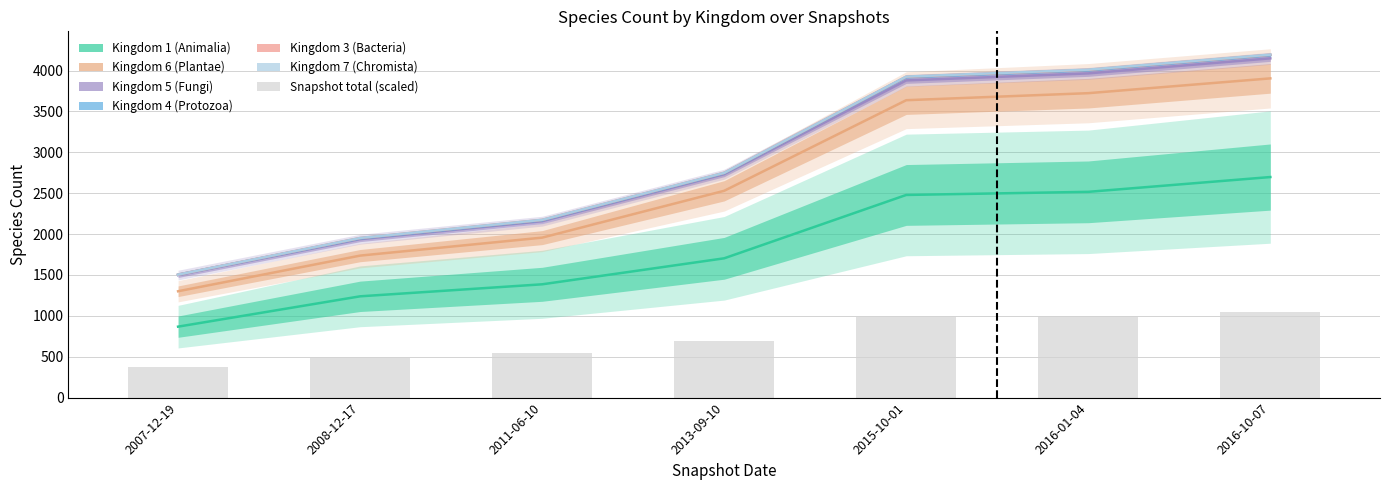

Is it true that the value at 2008-12-17 is 775.7?

False